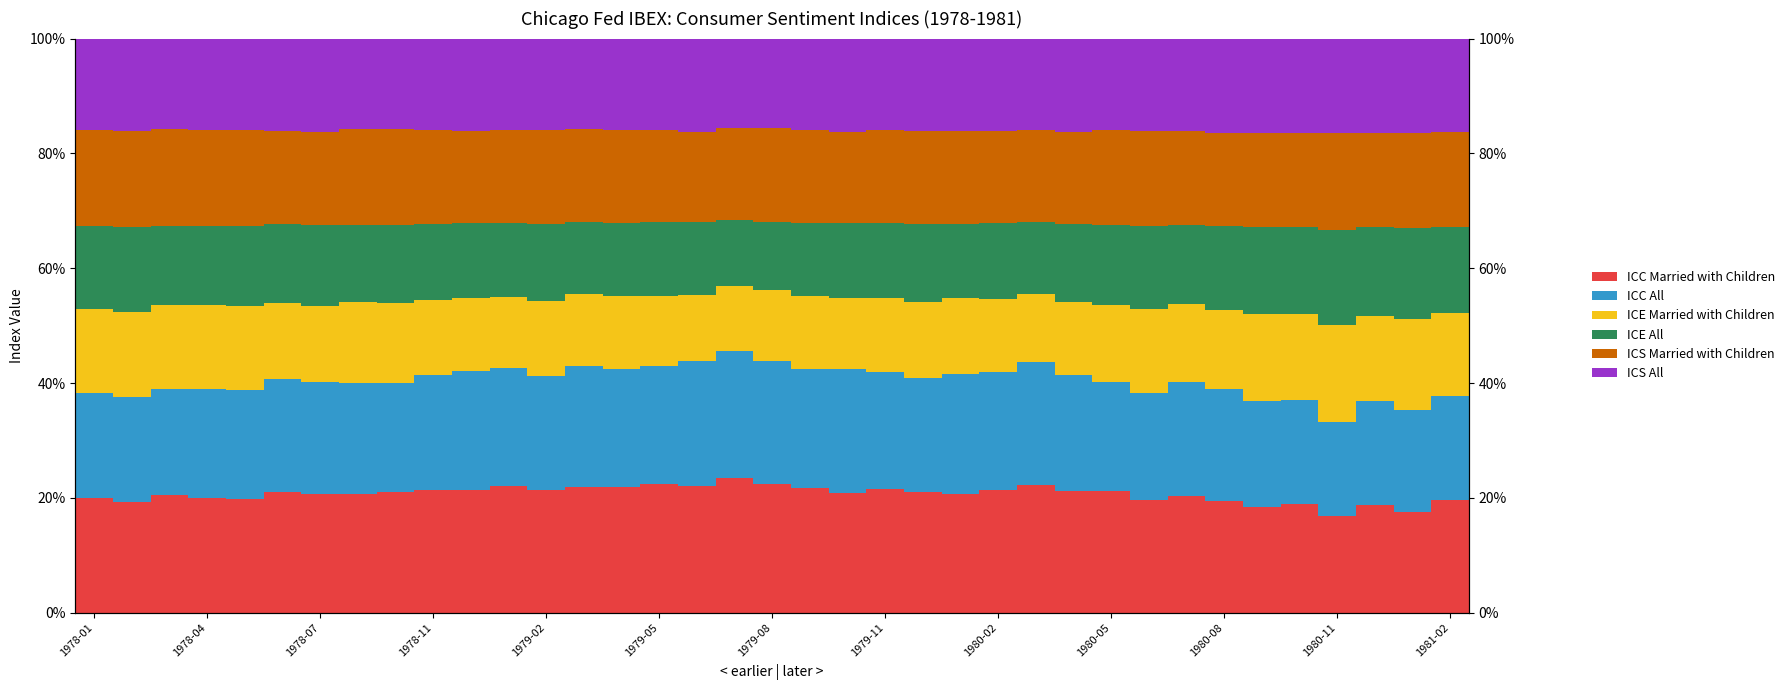

Is the value of ICE All at 1979-11 greater than the value of ICS All at 28?

No